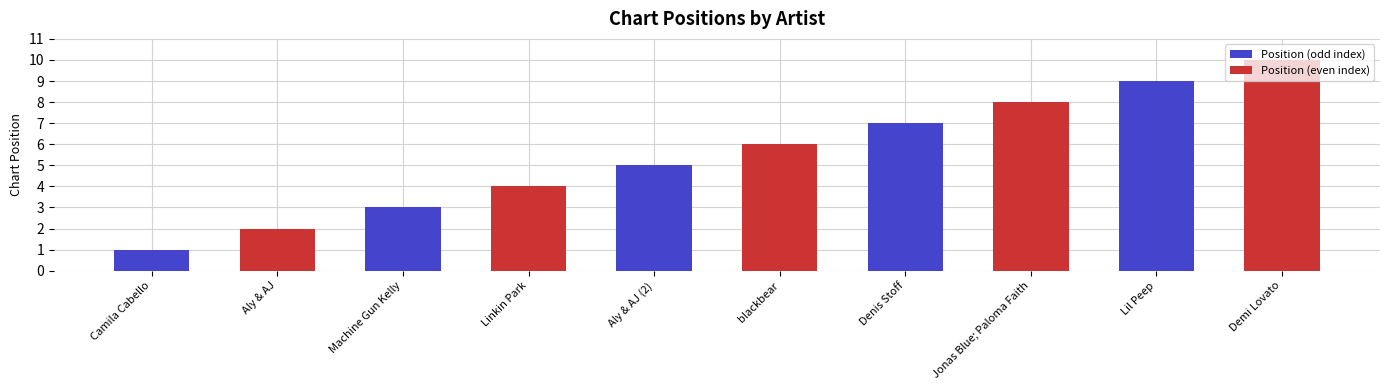

At which category is the sum across all series the highest?

Lil Peep